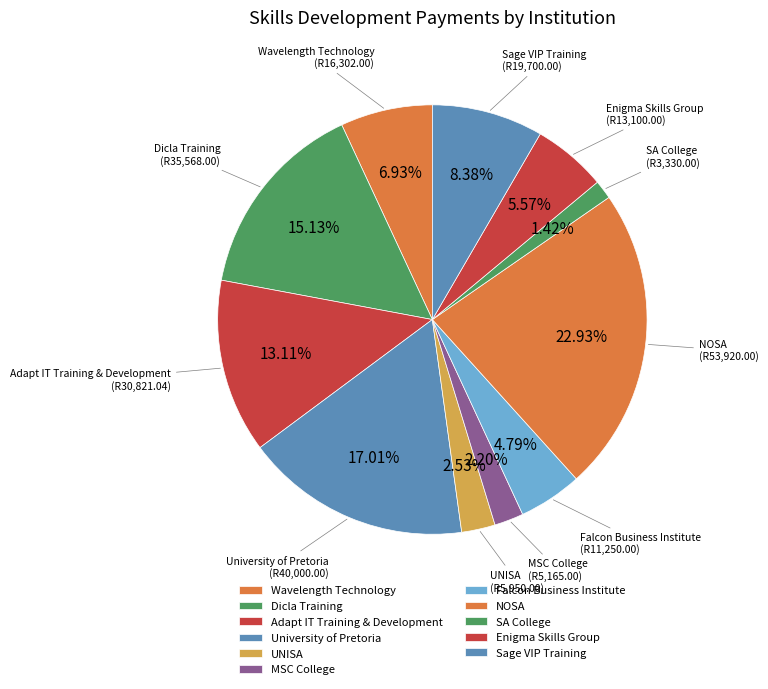

To the nearest percent, what is the combined percentage of NOSA and Falcon Business Institute?

28%